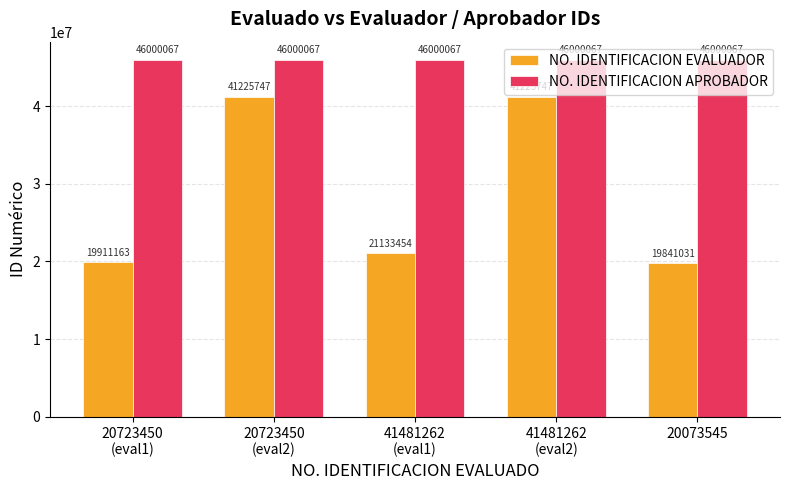

List the series in order of their peak value, highest first.

NO. IDENTIFICACION APROBADOR, NO. IDENTIFICACION EVALUADOR